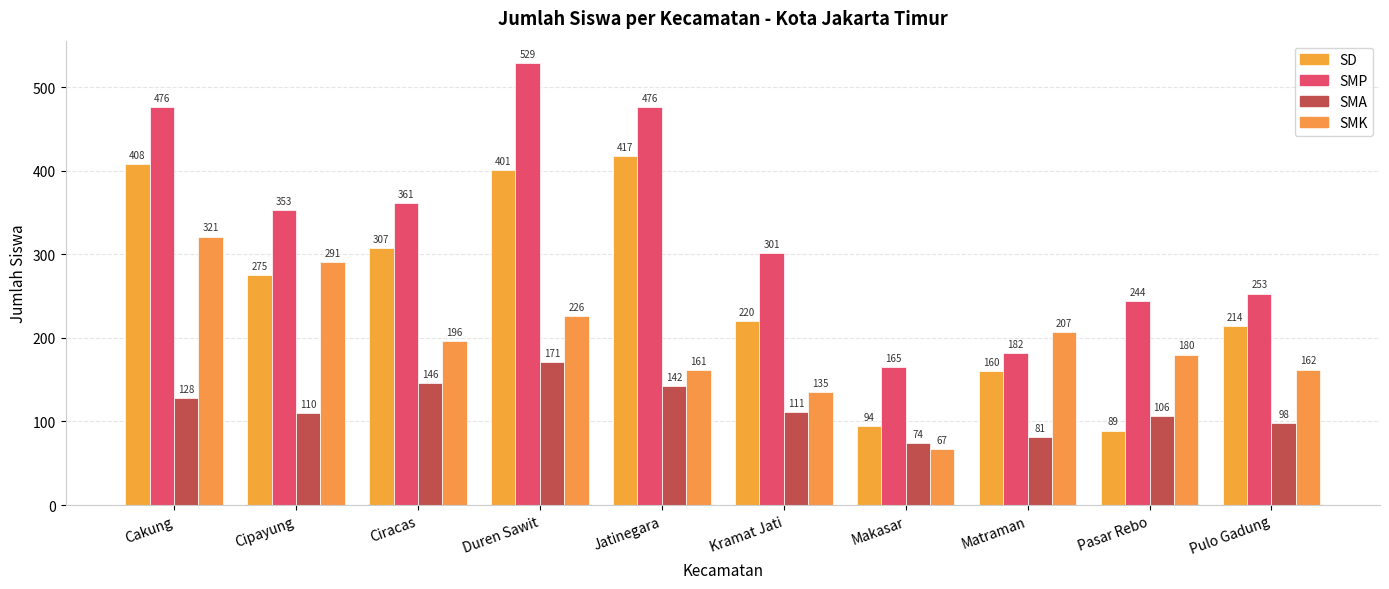

Rank the series by their maximum value, from highest to lowest.

SMP, SD, SMK, SMA